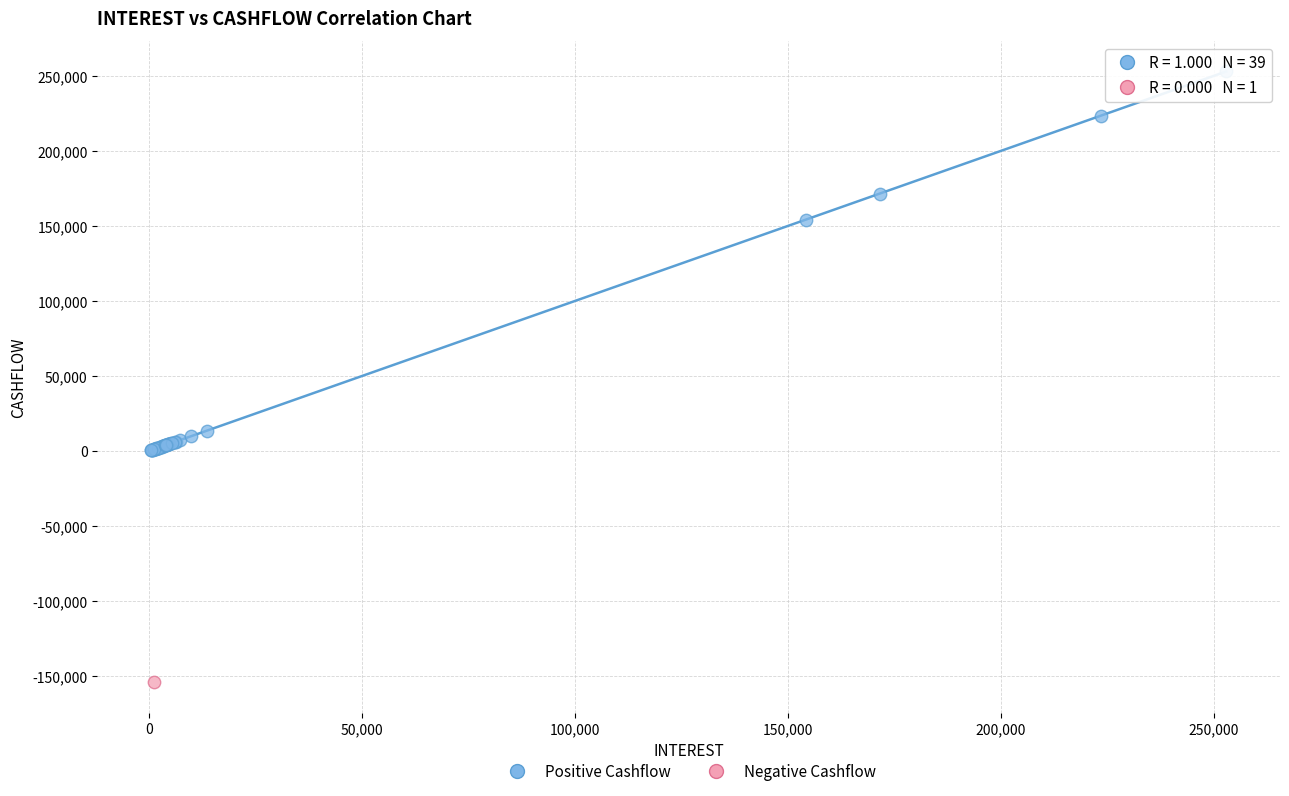

What are all the series names shown in the legend?

Positive Cashflow, Negative Cashflow